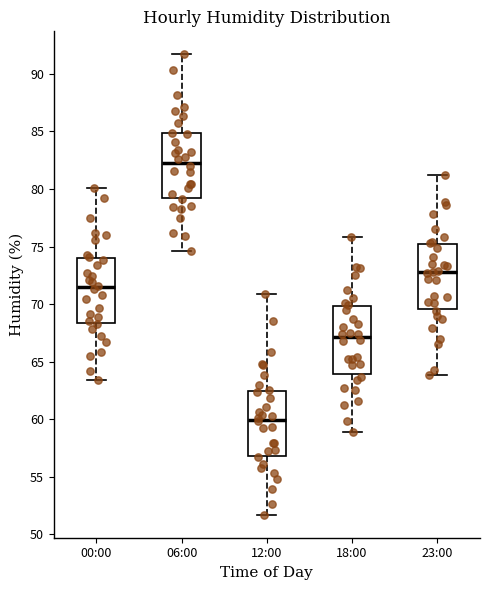

Where does the median line of the box for 23:00 sit on the y-axis? The values are not printed on the chart, so give them approximately, as read against the axis.

73.0